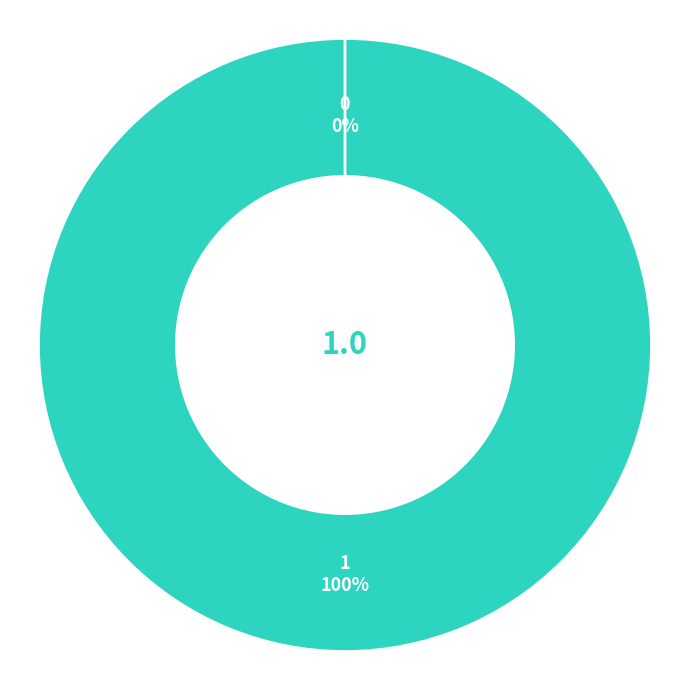

Is it true that Ticket is 0% of the pie?

True